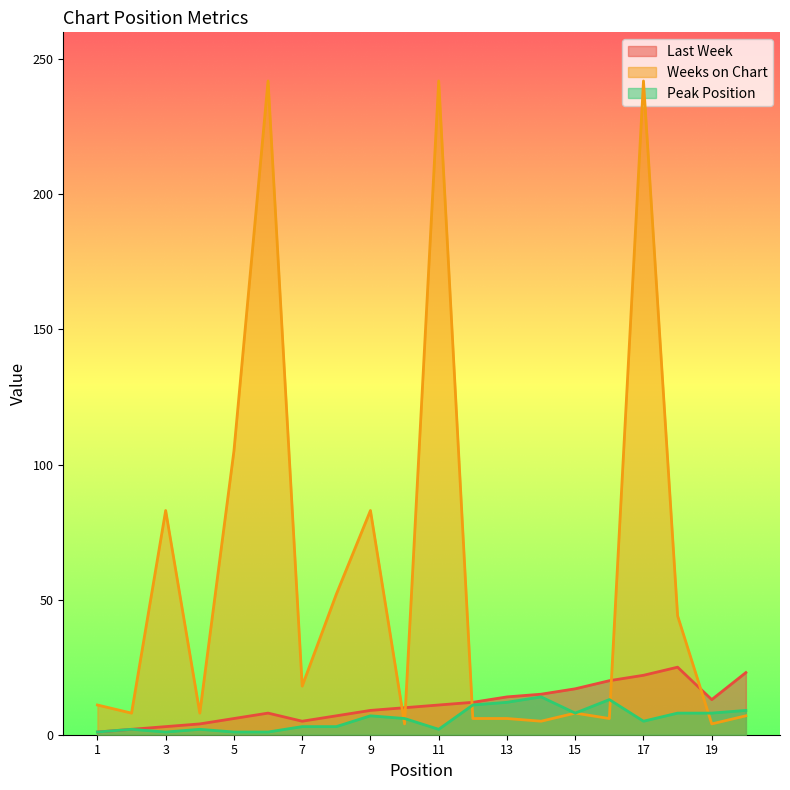

What is the difference between the Peak Position values at 15 and 6?

7